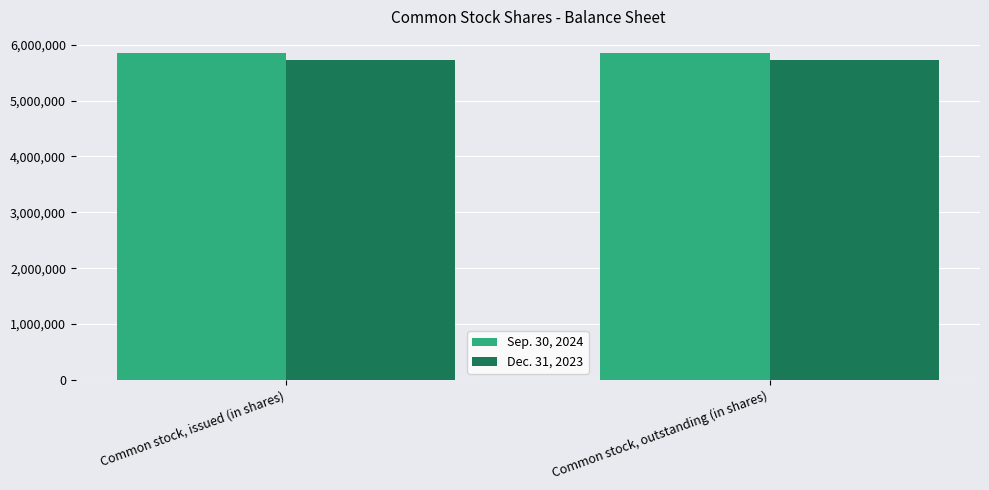

List the series in order of their overall mean, lowest first.

Dec. 31, 2023, Sep. 30, 2024